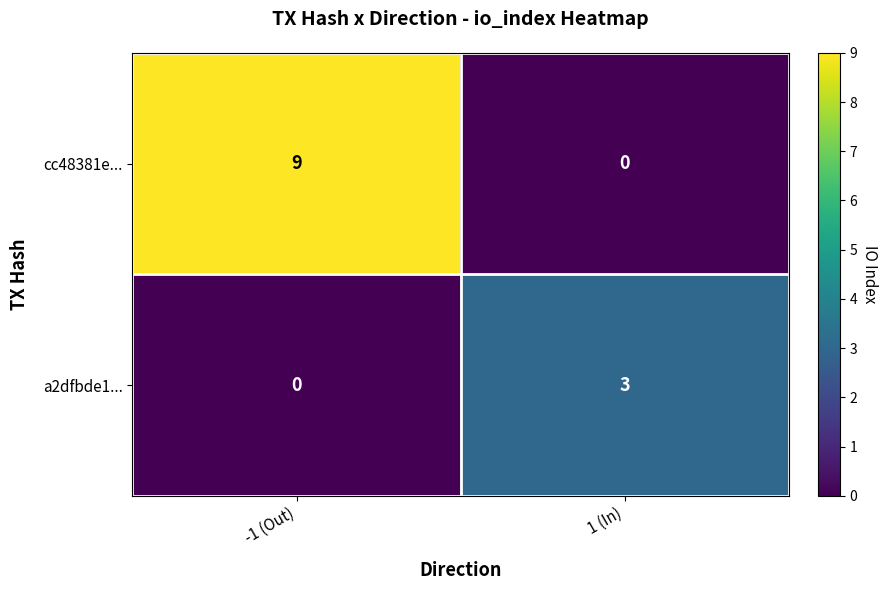

Reading right to left, what are all the values shown in this chart?

cc48381e...: 0	9
a2dfbde1...: 3	0